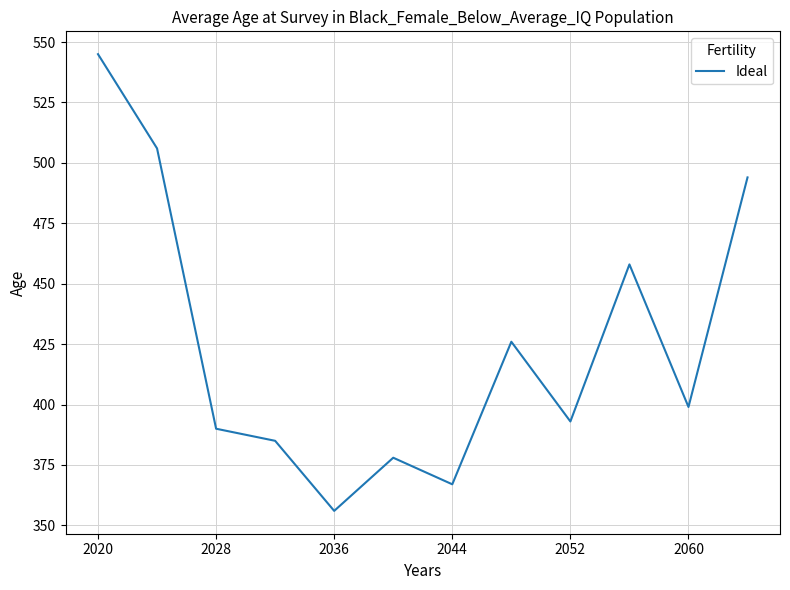

Reading left to right, extract all data points from this chart.

545	506	390	385	356	378	367	426	393	458	399	494